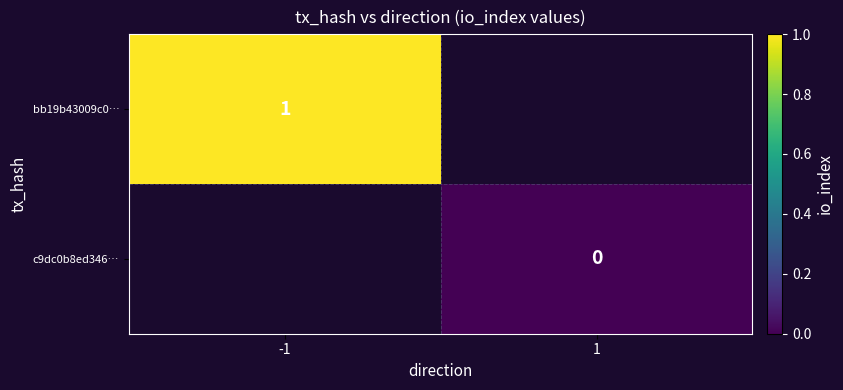

How many data points does each series have?

2